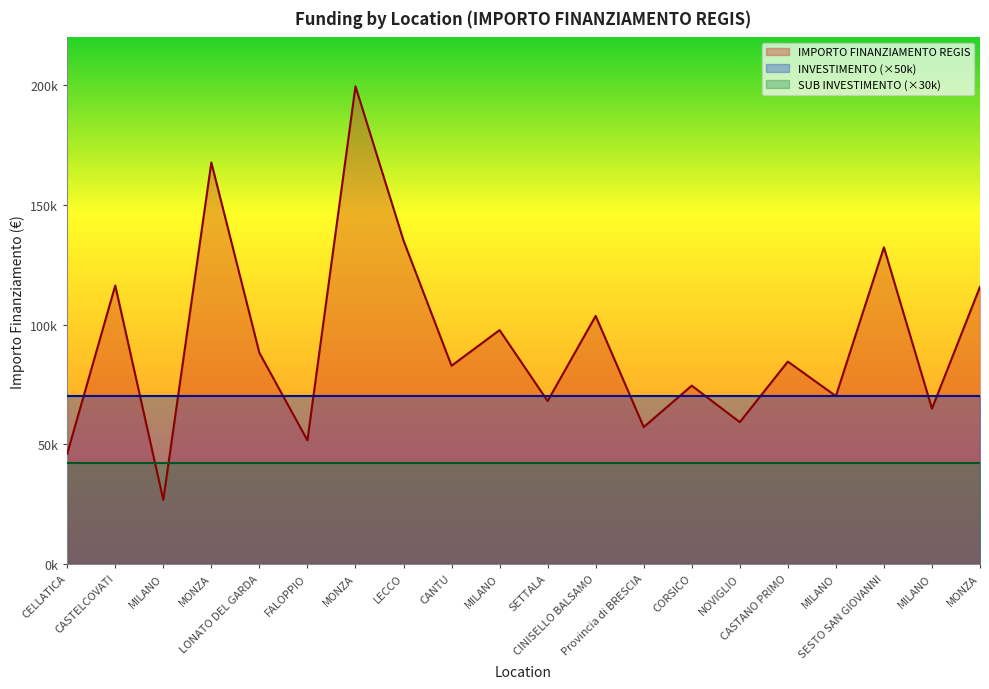

True or false: INVESTIMENTO and SUB INVESTIMENTO cross at least once.

False